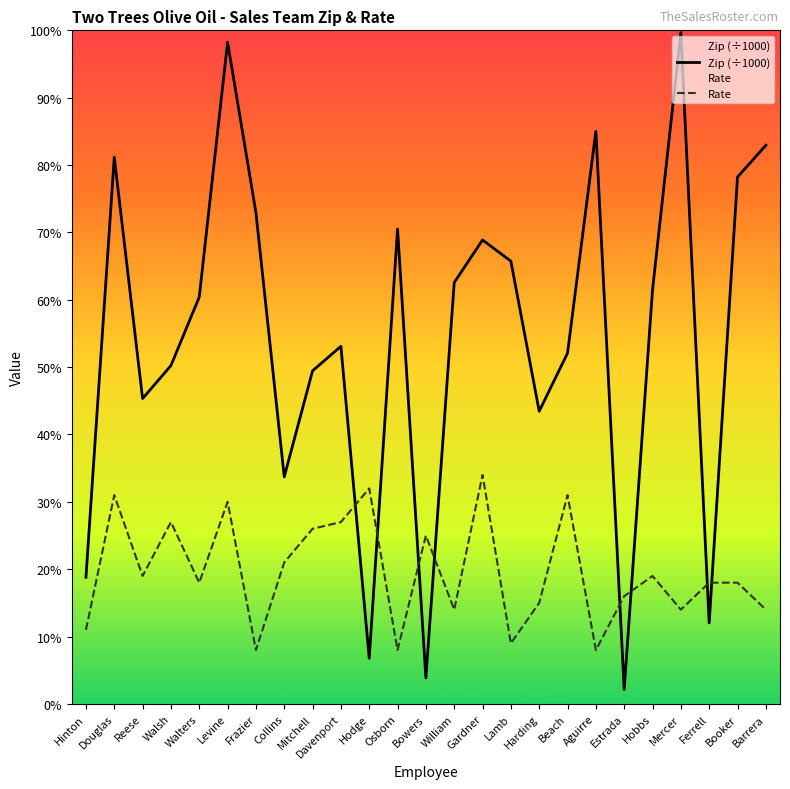

At which label does Rate first exceed 18?

Douglas